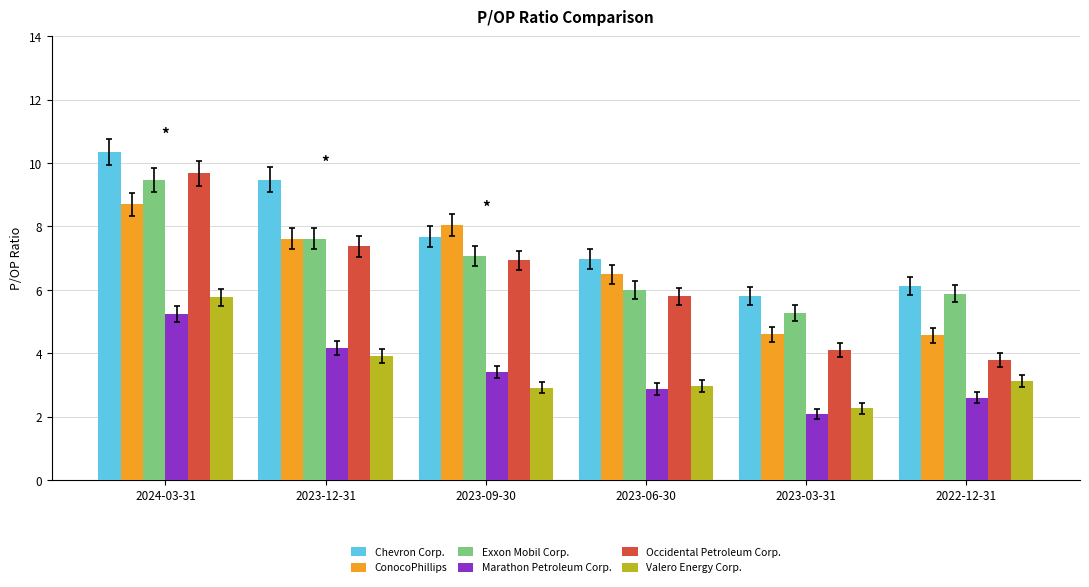

At which category is the sum across all series the highest?

2024-03-31